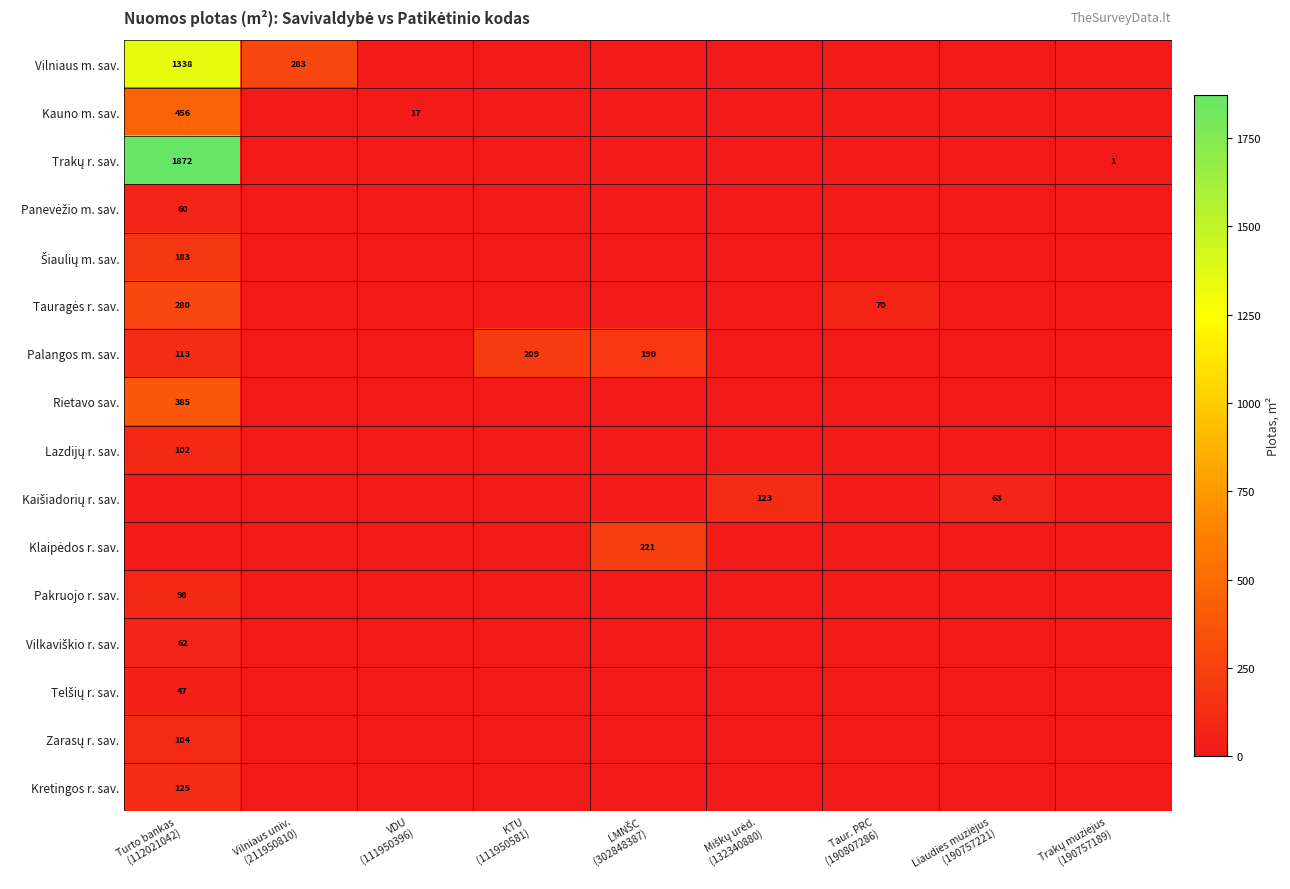

Which series changed the most between VDU (111950396) and Liaudies muziejus (190757221)?

Kaišiadorių r. sav.